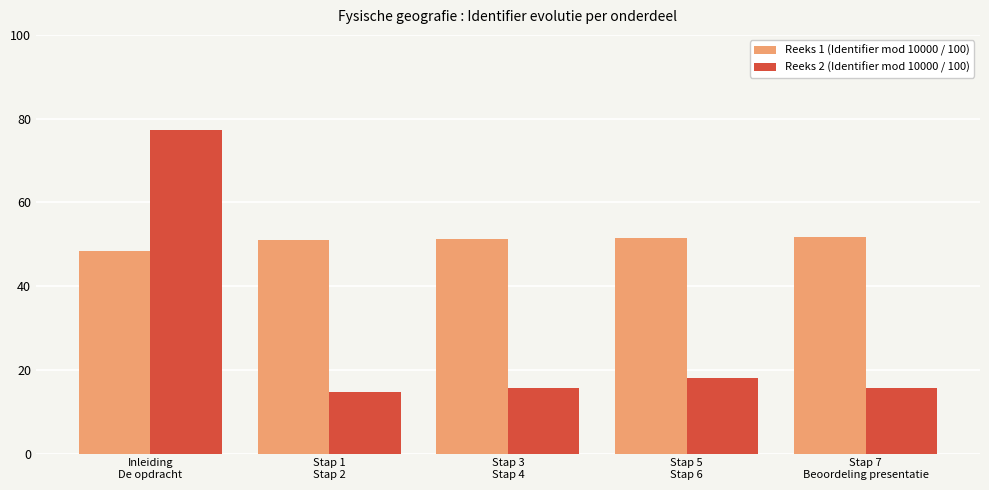

What position from the right is Inleiding
De opdracht?

5